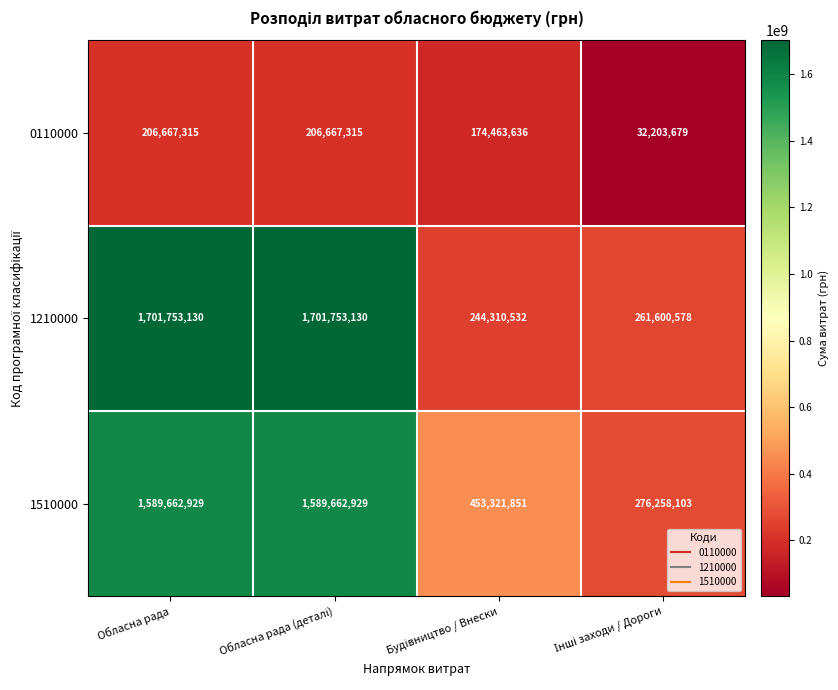

Which series has the largest total across all categories?

1210000